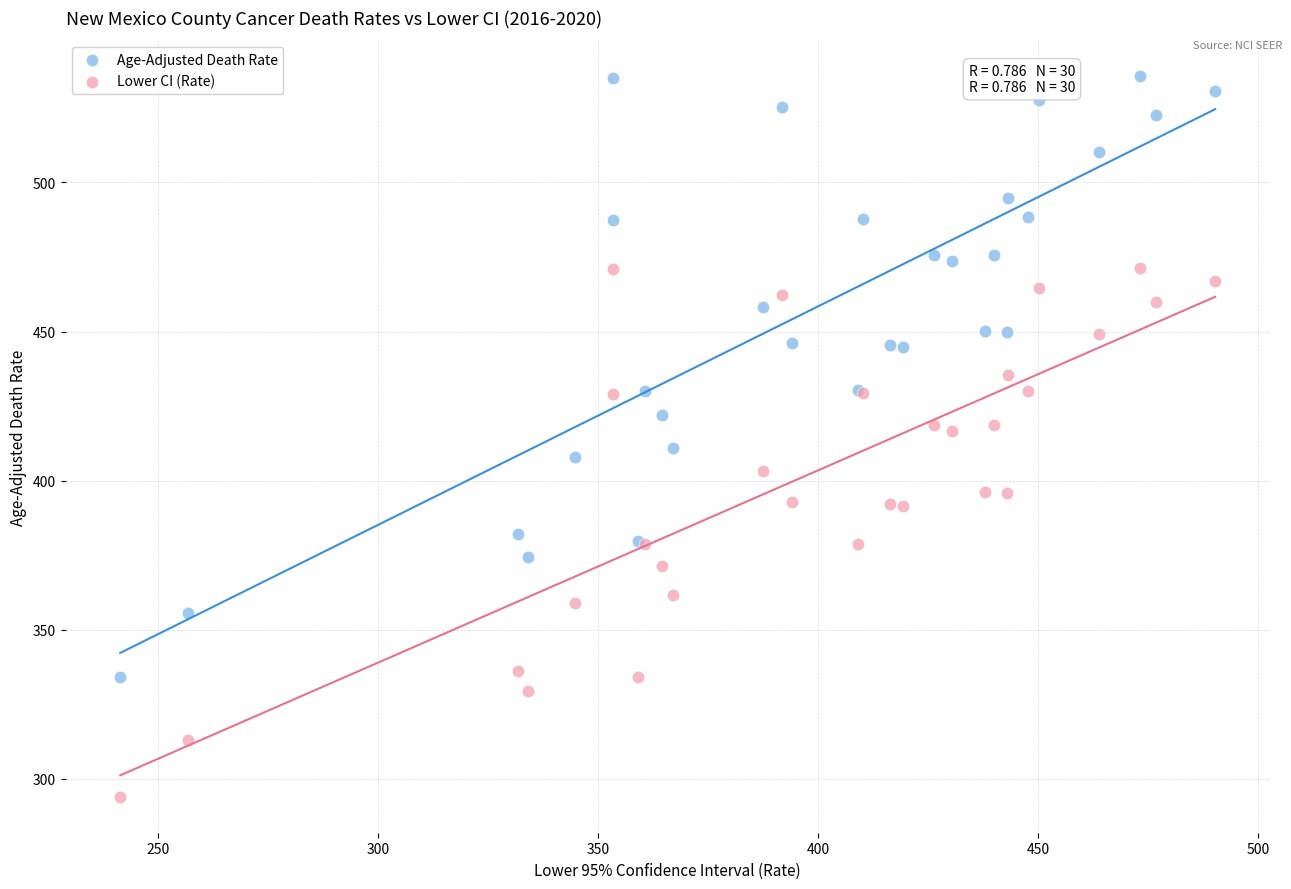

What are all the series names shown in the legend?

Age-Adjusted Death Rate, Lower CI (Rate)